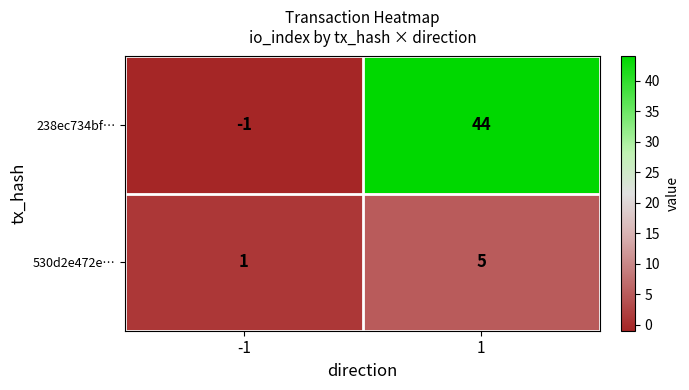

At 1, list the series in order from smallest to largest.

530d2e472e…, 238ec734bf…